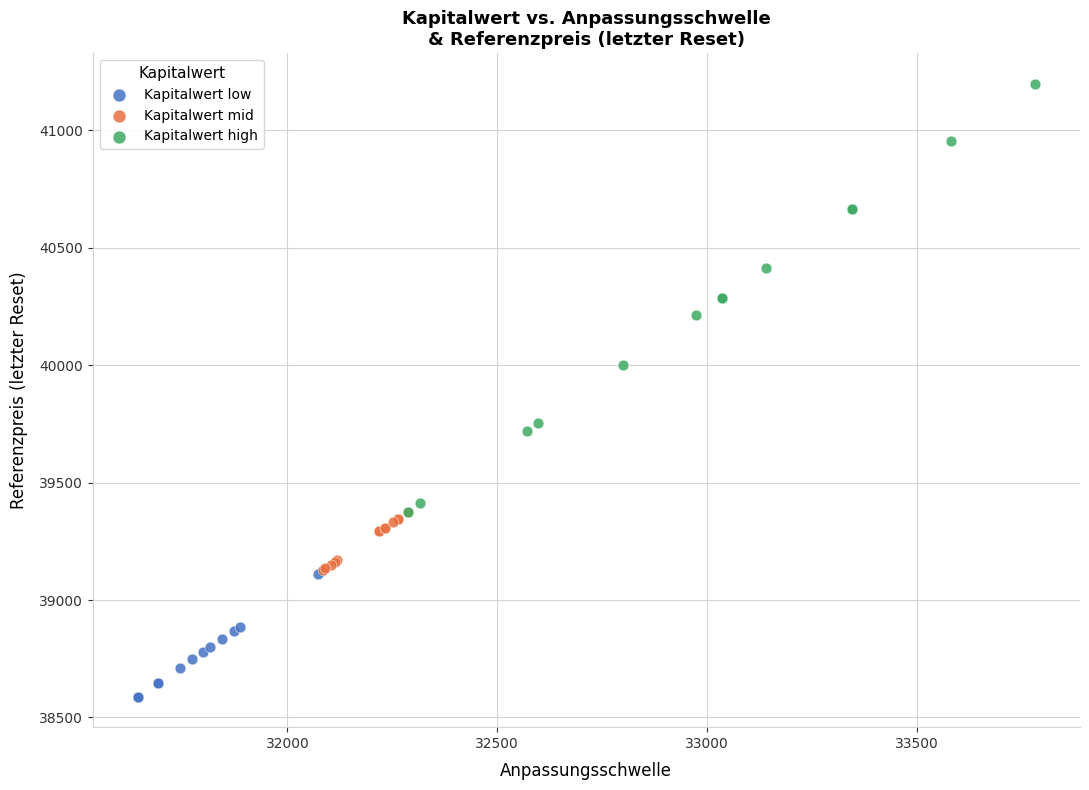

Which series has the widest spread of Y values?

Kapitalwert high